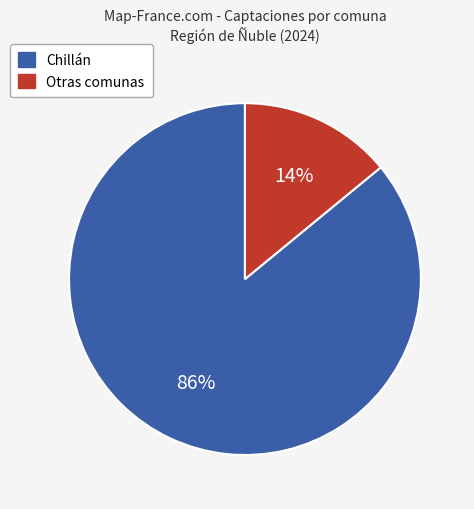

Count the number of slices in the pie.

2